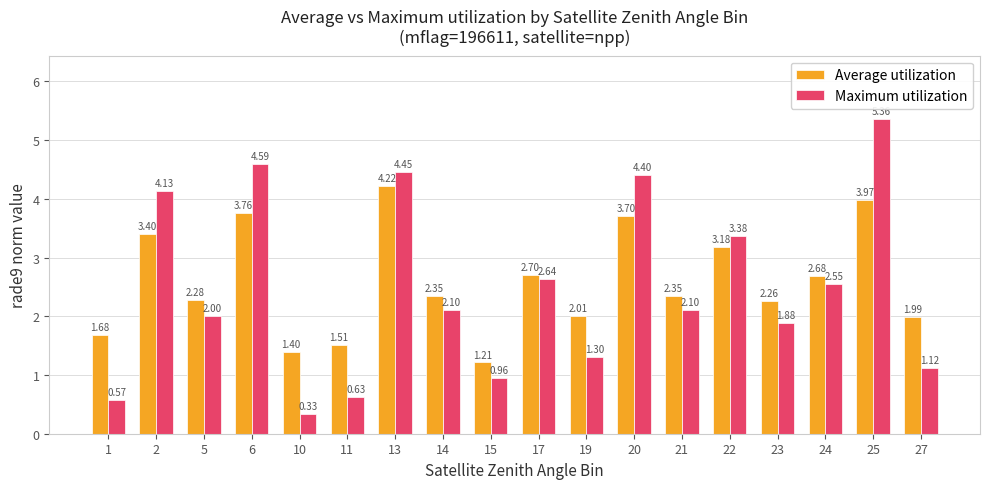

How many values in the Average utilization series are below 2?

5